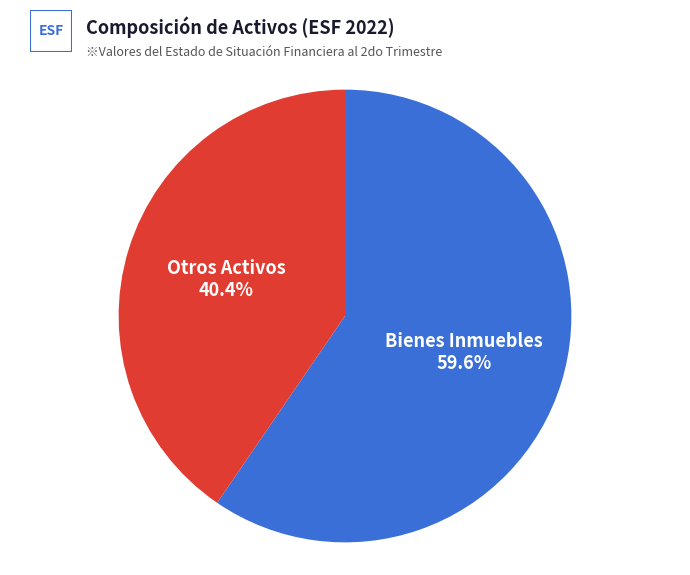

To the nearest percent, what is the difference between the largest and smallest slice percentages?

19%